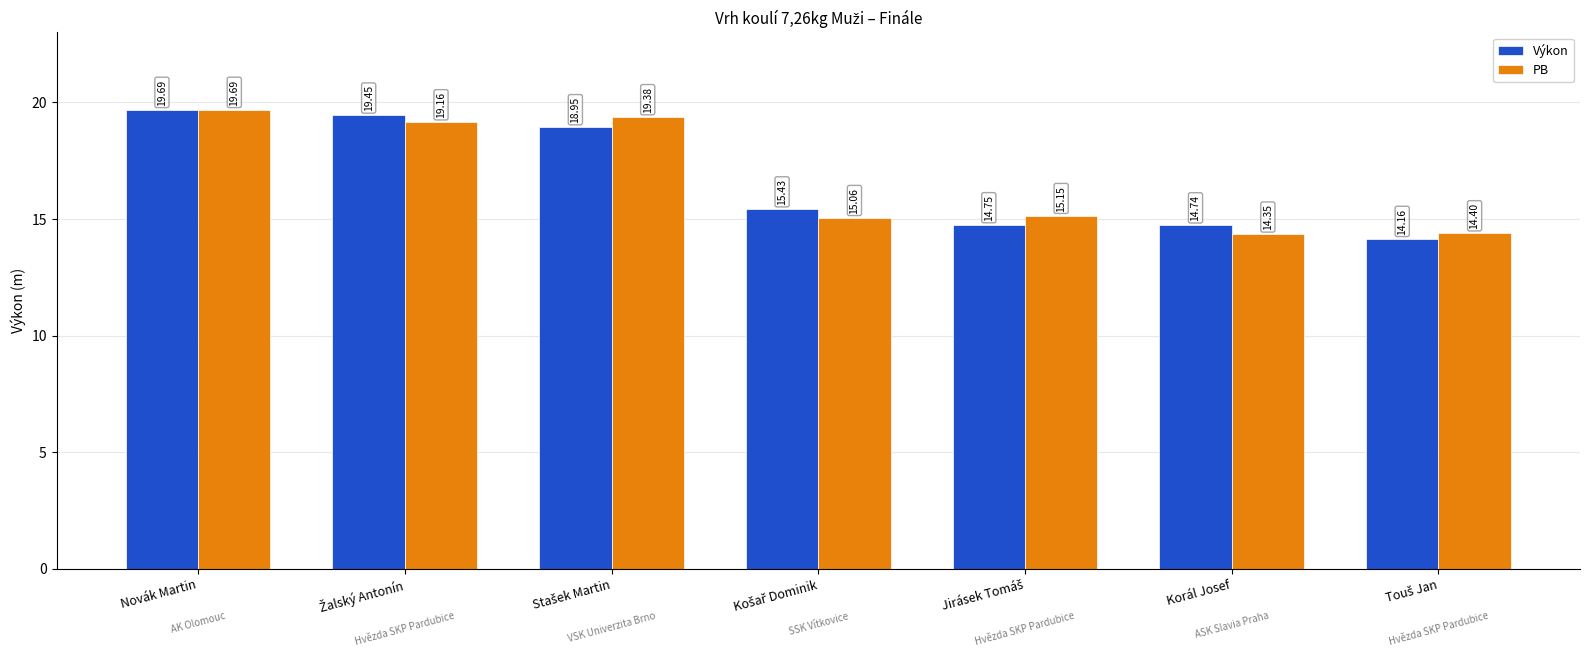

Which series has the widest spread of values?

Výkon